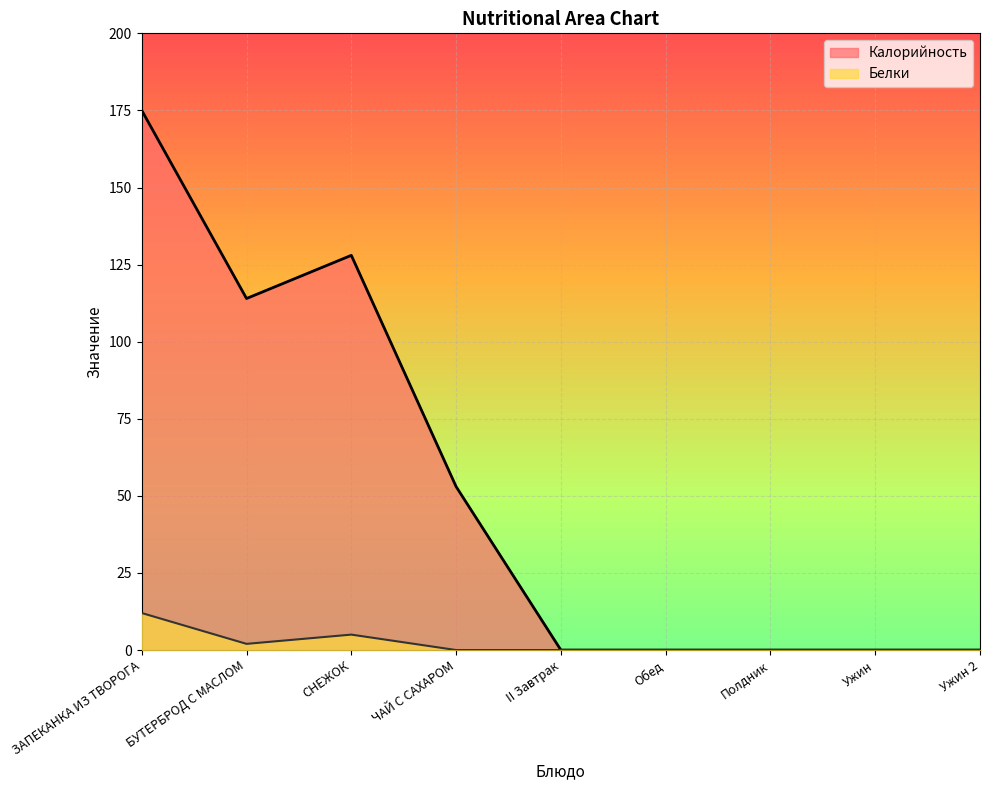

True or false: Белки has more than 1 points higher than both neighbors.

False